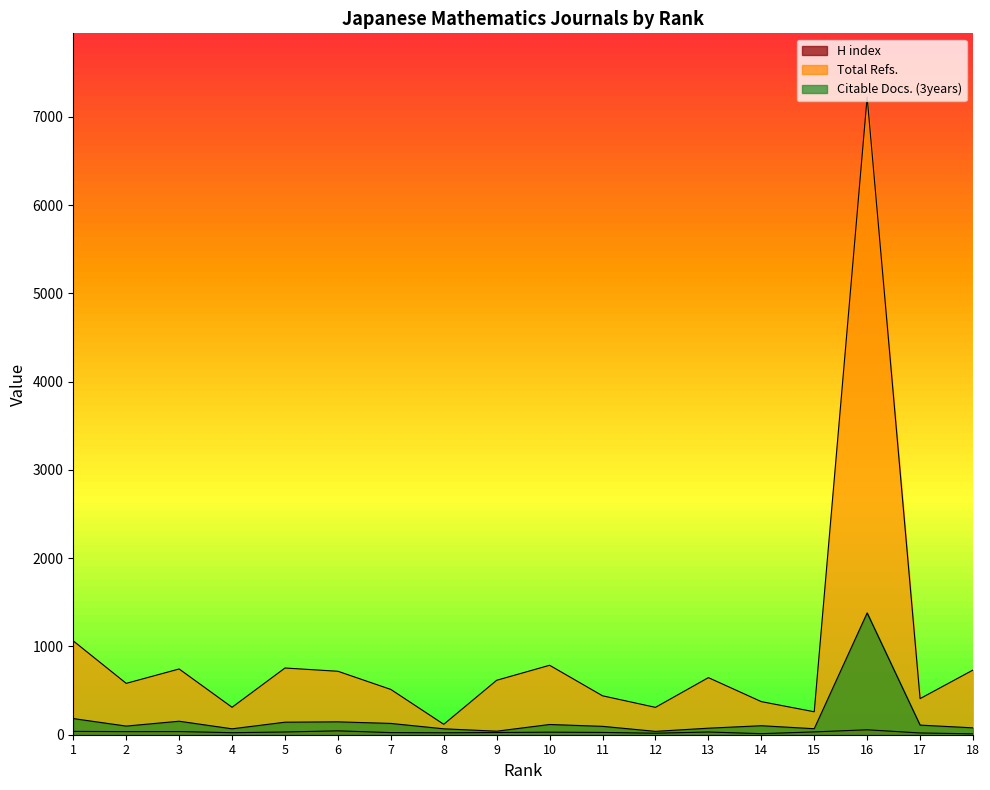

True or false: Citable Docs. (3years) and H index cross at least once.

False